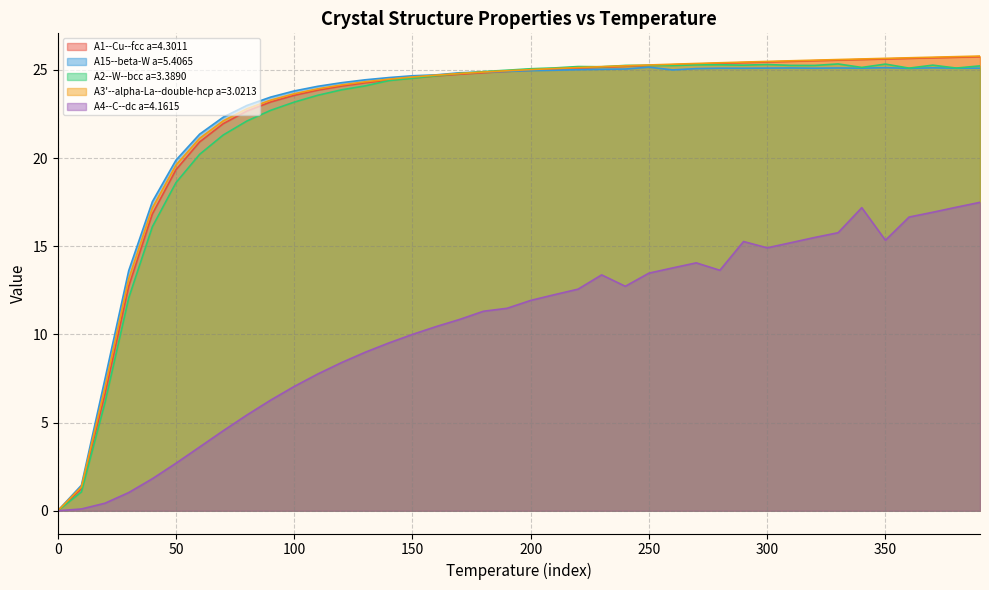

Reading left to right, transcribe all the data shown in this chart.

A1--Cu--fcc a=4.3011: 0.0	1.3	6.6	12.7	16.8	19.3	20.9	21.9	22.7	23.2	23.6	23.8	24.1	24.3	24.4	24.5	24.7	24.8	24.8	24.9	25.0	25.0	25.1	25.1	25.2	25.2	25.3	25.3	25.4	25.4	25.4	25.5	25.5	25.6	25.6	25.6	25.6	25.7	25.7	25.7
A15--beta-W a=5.4065: 0.0	1.4	7.5	13.6	17.5	19.9	21.4	22.3	23.0	23.5	23.8	24.1	24.3	24.4	24.6	24.7	24.7	24.8	24.9	24.9	25.0	25.0	25.0	25.0	25.0	25.2	25.0	25.1	25.1	25.1	25.1	25.1	25.1	25.1	25.1	25.1	25.1	25.1	25.1	25.1
A2--W--bcc a=3.3890: 0.0	1.1	6.2	12.1	16.1	18.6	20.2	21.3	22.1	22.7	23.2	23.6	23.9	24.1	24.4	24.5	24.7	24.8	24.9	25.0	25.1	25.1	25.2	25.2	25.2	25.3	25.2	25.3	25.3	25.3	25.3	25.3	25.2	25.3	25.1	25.3	25.1	25.3	25.1	25.2
A3'--alpha-La--double-hcp a=3.0213: 0.0	1.4	7.0	13.2	17.2	19.6	21.1	22.1	22.8	23.3	23.6	23.9	24.1	24.3	24.5	24.6	24.7	24.8	24.9	24.9	25.0	25.1	25.1	25.2	25.2	25.3	25.3	25.4	25.4	25.4	25.5	25.5	25.5	25.6	25.6	25.7	25.7	25.7	25.7	25.8
A4--C--dc a=4.1615: 0.0	0.1	0.4	1.0	1.8	2.7	3.6	4.5	5.4	6.3	7.0	7.8	8.4	9.0	9.5	10.0	10.4	10.9	11.3	11.5	11.9	12.3	12.6	13.4	12.7	13.5	13.8	14.1	13.6	15.3	14.9	15.2	15.5	15.8	17.2	15.3	16.7	16.9	17.2	17.5